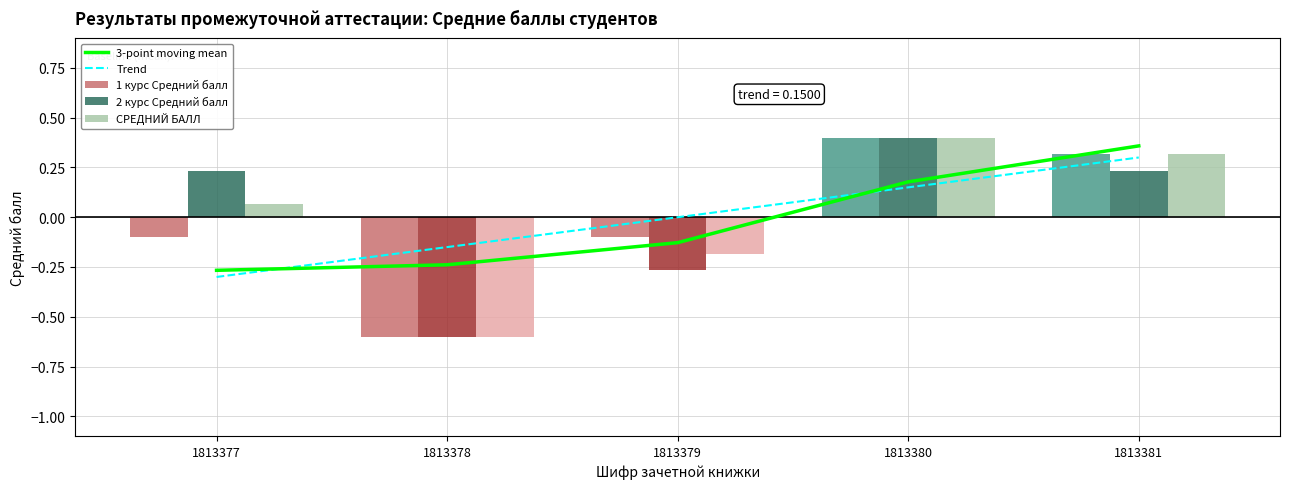

Where is Trend nearest to the value 0?

1813379